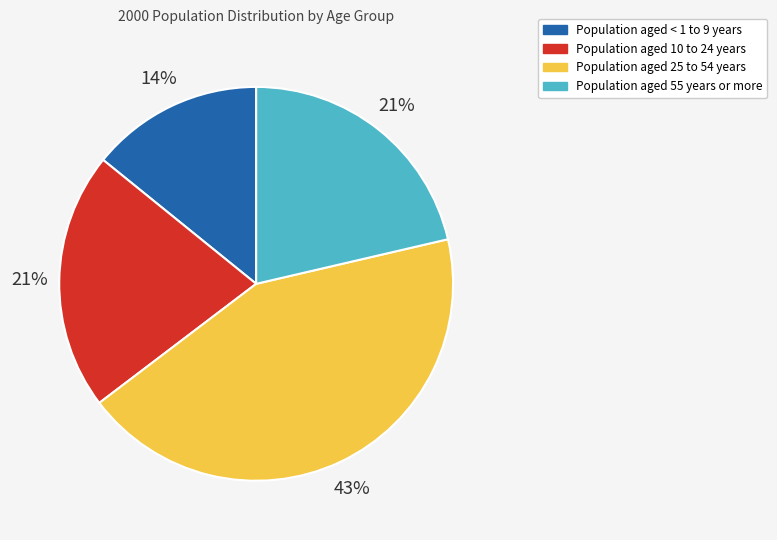

Is there a majority slice in this chart?

No